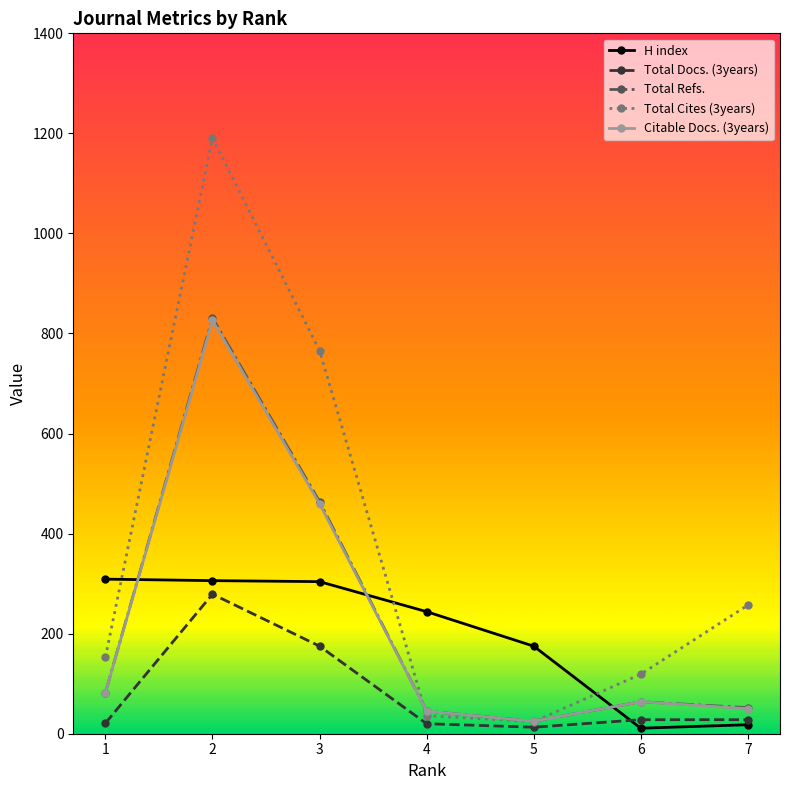

Which series has the widest spread of values?

Total Cites (3years)